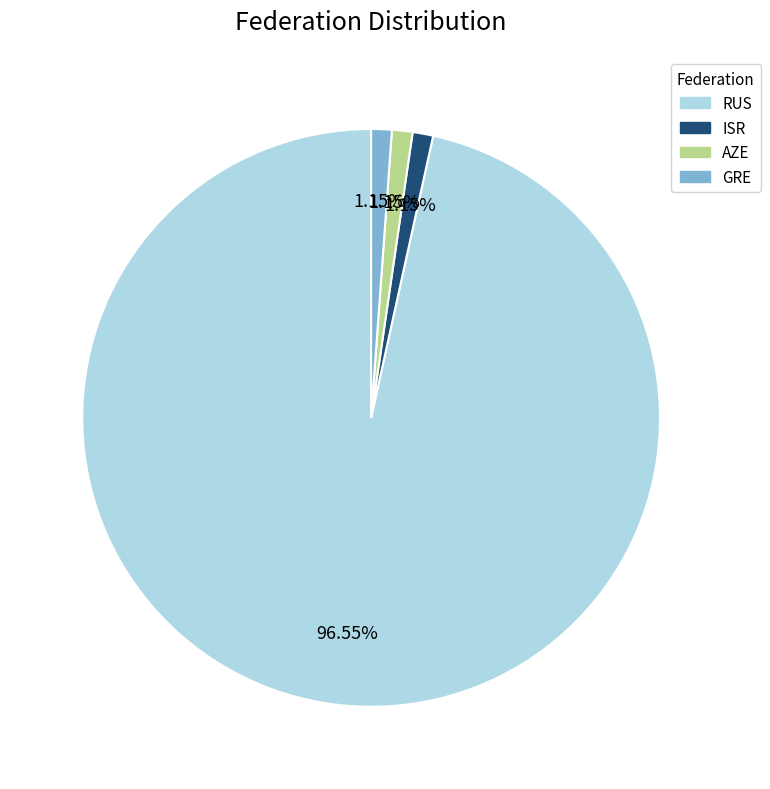

To the nearest percent, what percentage of the pie is AZE?

1%